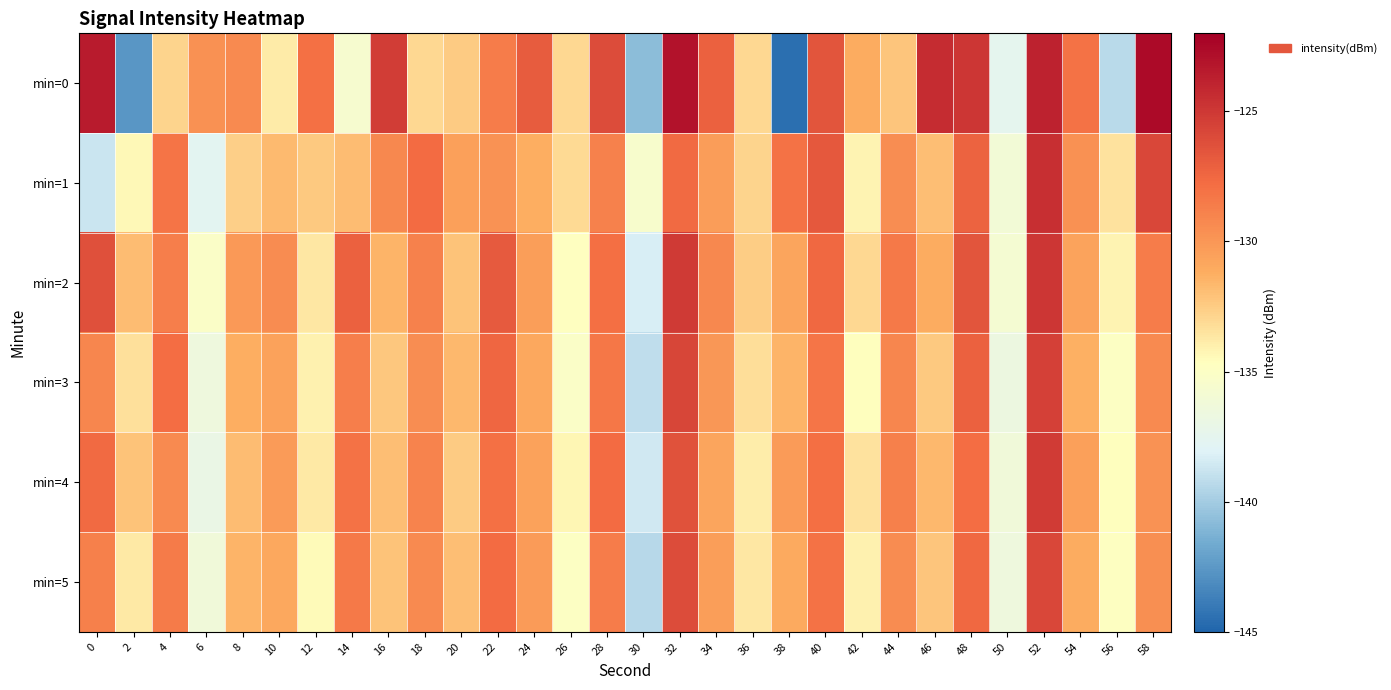

Reading right to left, list all the values displayed in this chart.

min=0: 58=-122.6	56=-139.3	54=-128.1	52=-123.9	50=-137.5	48=-124.9	46=-124.4	44=-132.2	42=-131.1	40=-126.5	38=-144.5	36=-133.0	34=-127.2	32=-123.0	30=-140.7	28=-126.1	26=-133.0	24=-126.9	22=-128.6	20=-132.5	18=-133.0	16=-125.2	14=-135.6	12=-128.0	10=-133.8	8=-129.3	6=-129.7	4=-132.8	2=-142.6	0=-123.5
min=1: 58=-125.8	56=-133.5	54=-129.7	52=-124.6	50=-136.1	48=-127.3	46=-131.9	44=-129.5	42=-134.2	40=-126.7	38=-128.1	36=-132.8	34=-130.3	32=-127.6	30=-135.4	28=-128.9	26=-133.1	24=-131.2	22=-129.8	20=-130.5	18=-127.7	16=-129.2	14=-131.9	12=-132.4	10=-131.8	8=-132.6	6=-137.7	4=-128.2	2=-134.4	0=-138.7
min=2: 58=-128.6	56=-134.2	54=-130.7	52=-124.9	50=-135.8	48=-126.5	46=-131.1	44=-128.4	42=-133.0	40=-127.5	38=-130.8	36=-132.6	34=-129.2	32=-125.1	30=-138.3	28=-127.9	26=-134.7	24=-130.4	22=-126.8	20=-132.1	18=-128.9	16=-131.5	14=-127.2	12=-133.6	10=-129.4	8=-130.1	6=-135.2	4=-128.7	2=-131.8	0=-126.3
min=3: 58=-129.3	56=-134.9	54=-131.3	52=-125.5	50=-136.7	48=-127.2	46=-132.4	44=-129.1	42=-134.6	40=-128.2	38=-131.5	36=-133.3	34=-130.0	32=-125.7	30=-139.1	28=-128.3	26=-135.2	24=-130.9	22=-127.4	20=-131.7	18=-129.5	16=-132.3	14=-128.7	12=-134.1	10=-130.6	8=-131.2	6=-136.5	4=-127.8	2=-133.4	0=-129.1
min=4: 58=-129.8	56=-134.6	54=-130.5	52=-125.2	50=-136.2	48=-127.8	46=-131.7	44=-128.8	42=-133.5	40=-127.9	38=-130.2	36=-133.9	34=-130.8	32=-126.4	30=-138.6	28=-127.7	26=-134.3	24=-130.6	22=-128.0	20=-132.5	18=-129.0	16=-131.9	14=-128.1	12=-133.7	10=-130.2	8=-131.8	6=-137.0	4=-129.3	2=-132.1	0=-127.6
min=5: 58=-129.6	56=-134.8	54=-131.1	52=-125.8	50=-136.5	48=-127.5	46=-132.2	44=-129.4	42=-134.1	40=-128.1	38=-131.0	36=-133.6	34=-130.4	32=-126.1	30=-139.4	28=-128.6	26=-134.9	24=-130.2	22=-127.7	20=-131.9	18=-129.3	16=-132.1	14=-128.4	12=-134.4	10=-130.9	8=-131.5	6=-136.2	4=-128.5	2=-133.7	0=-128.8